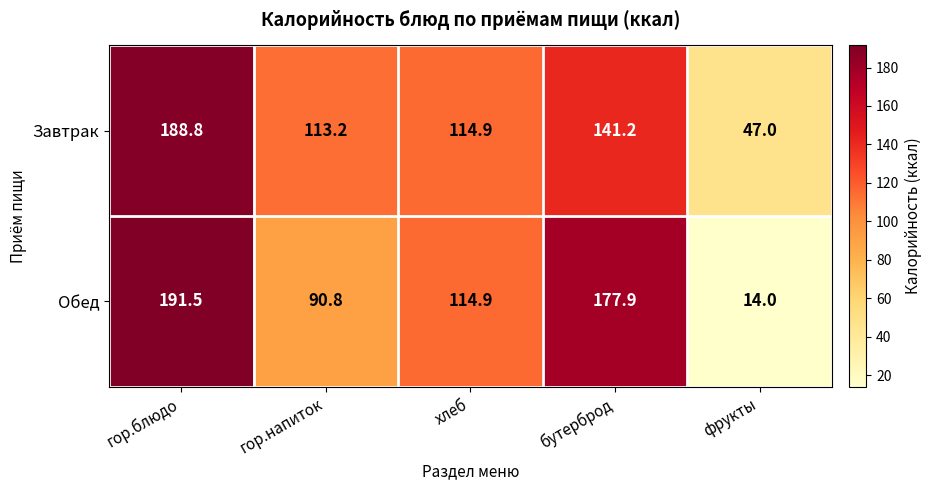

Reading right to left, list all the values displayed in this chart.

Завтрак: 47.0	141.2	114.9	113.2	188.8
Обед: 14.0	177.9	114.9	90.8	191.5